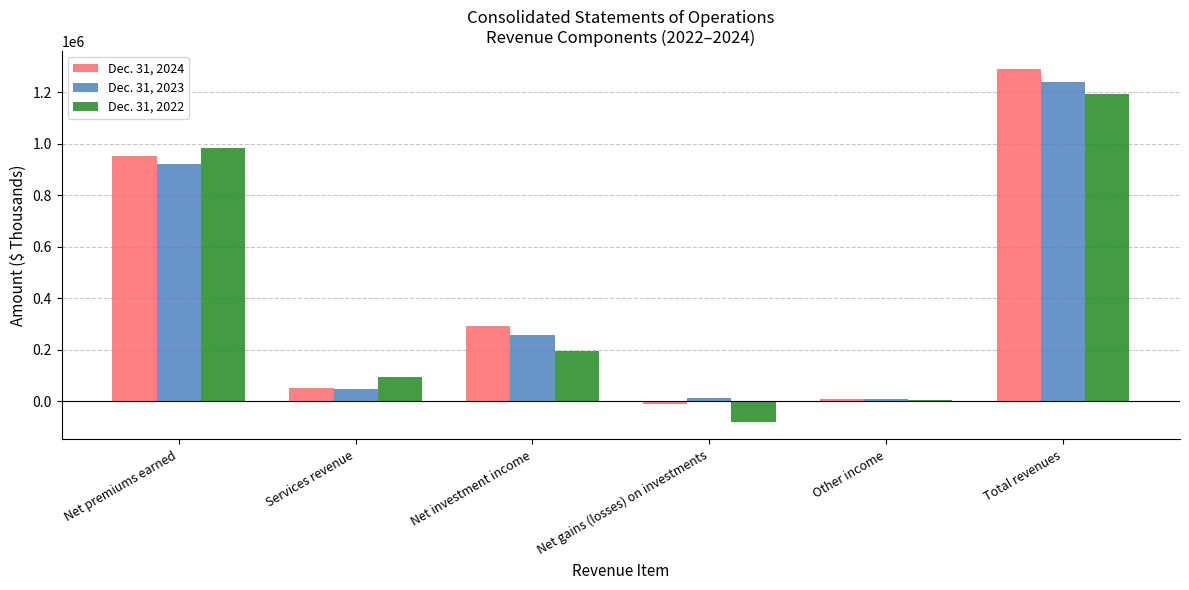

Which label corresponds to the largest value in the chart?

Total revenues